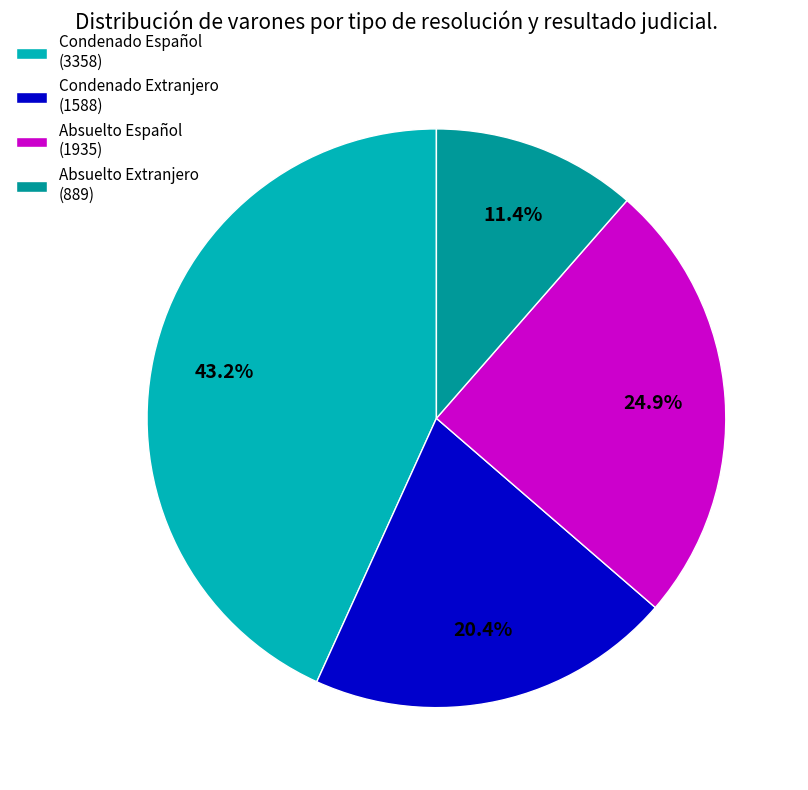

Is Absuelto Español (1935) the majority of the pie?

No